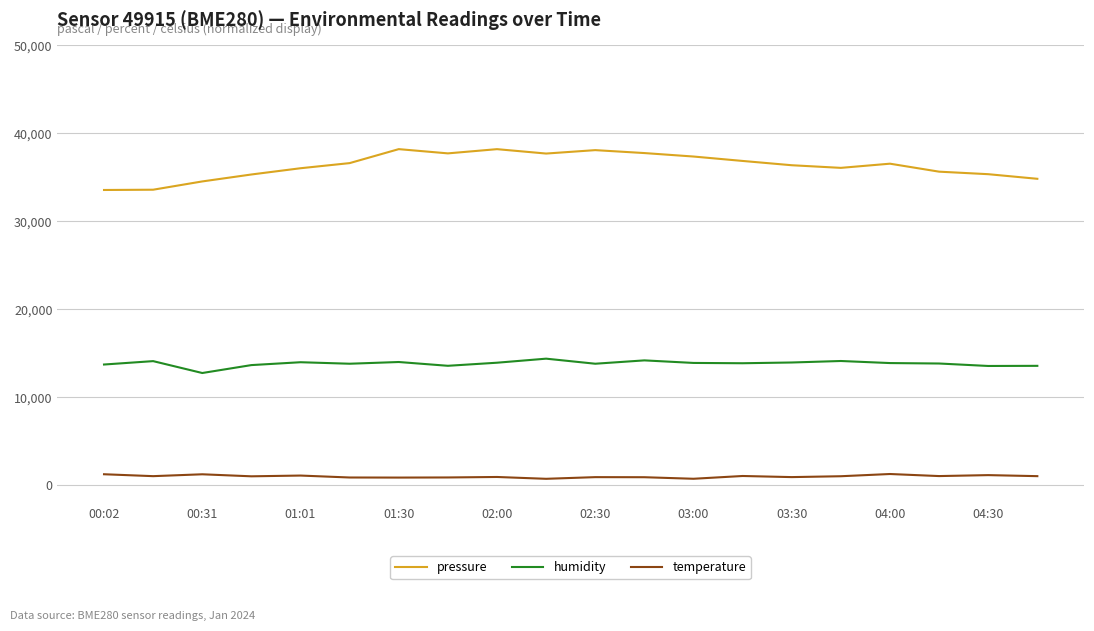

What is the average value of the temperature series?

1024.8